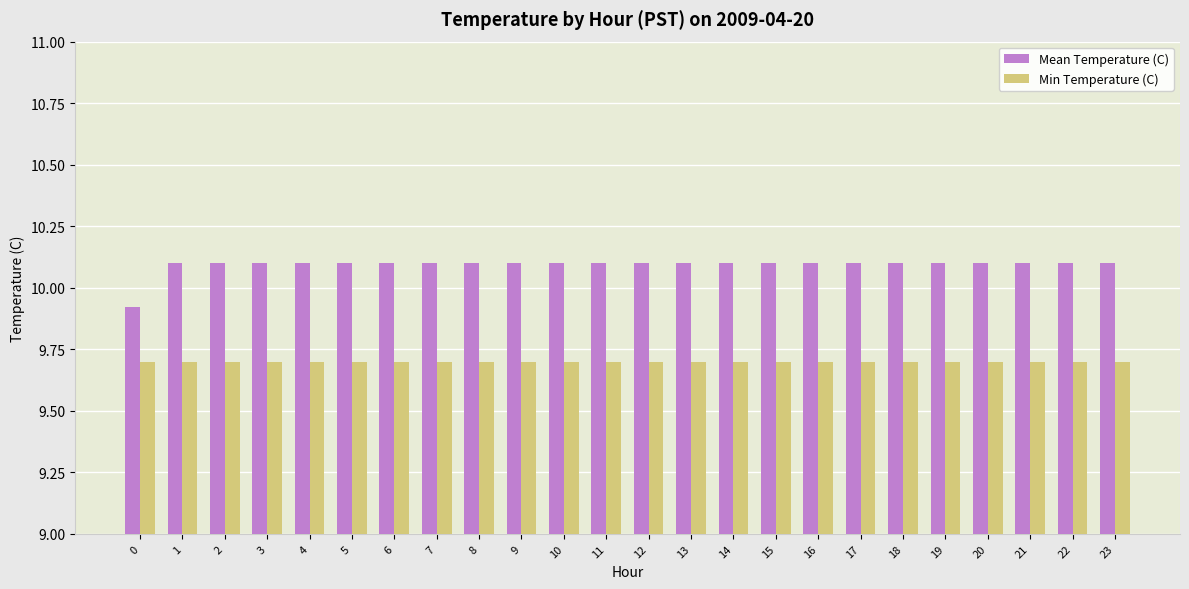

True or false: Min Temperature (C) has a value of 9.7 at 22.

True